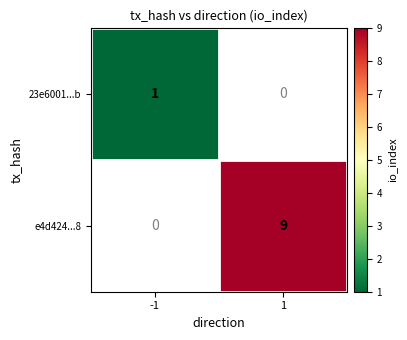

True or false: e4d424...8 has a value of 4 at 1.

False